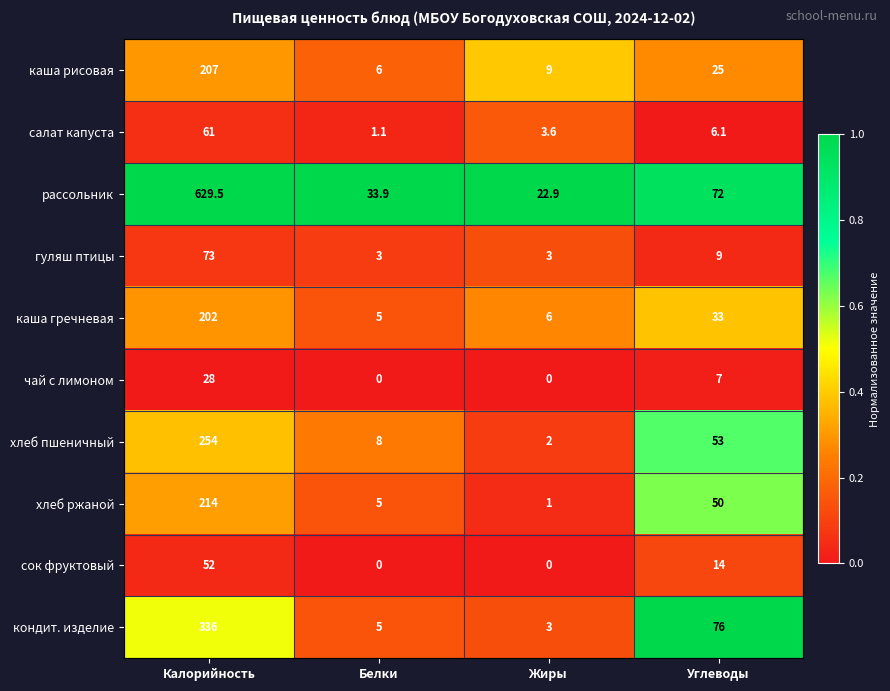

Which series changed the most between Жиры and Углеводы?

кондит. изделие